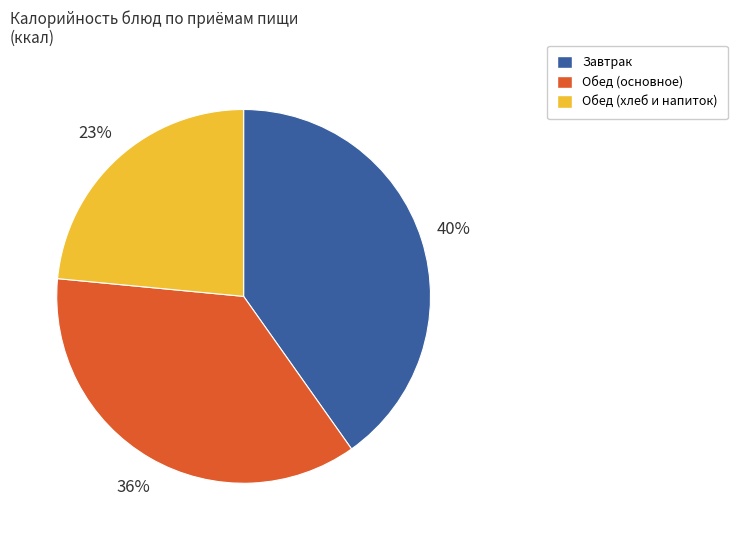

Is it true that Завтрак is 51% of the pie?

False